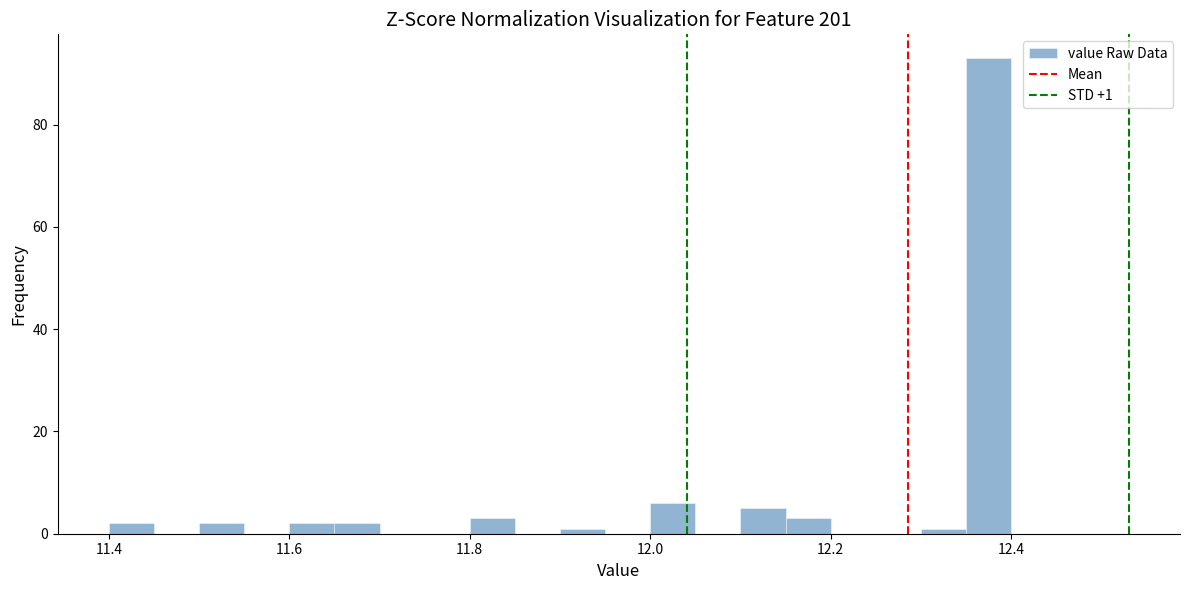

Around what value on the x-axis is the tallest bar? Give the approximate position of its centre, as read against the axis.

12.38